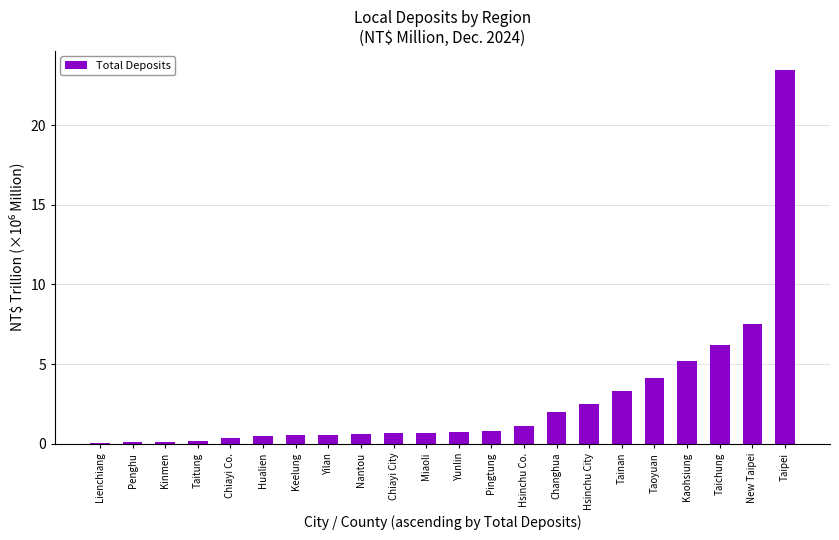

Read the value at Changhua.

2.0